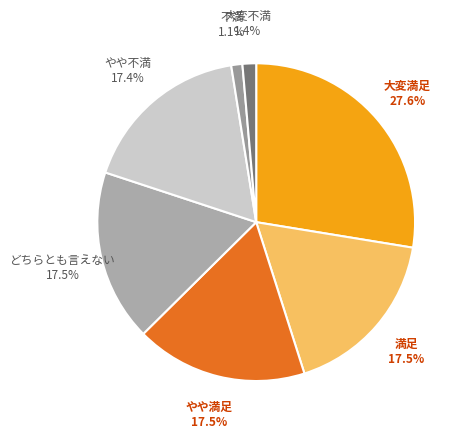

Which slice is the largest?

大変満足